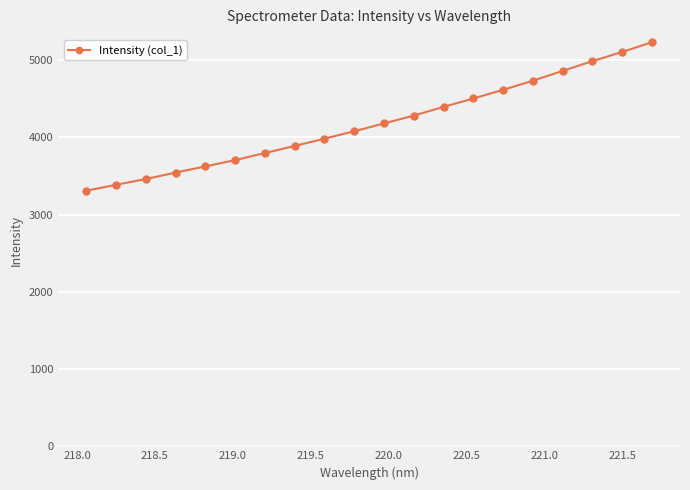

What is the average value?

4182.5